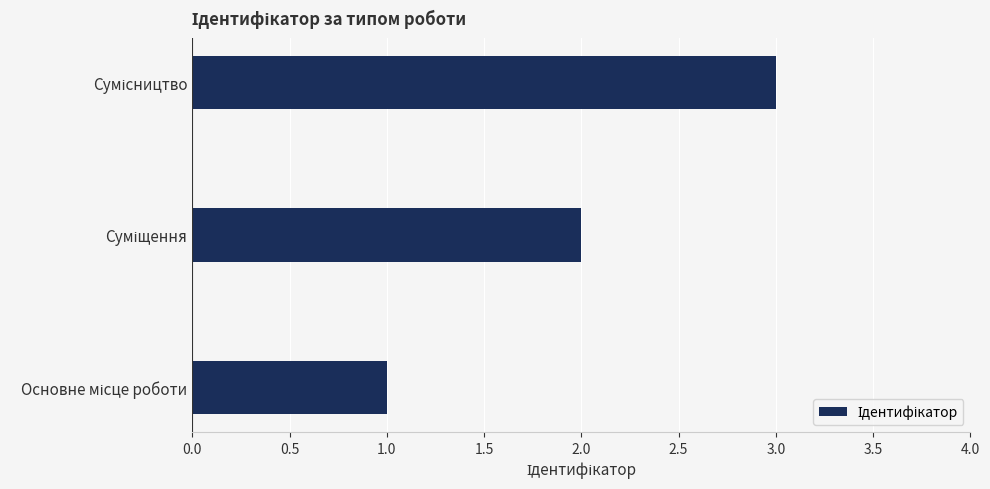

What is the sum of all values?

6